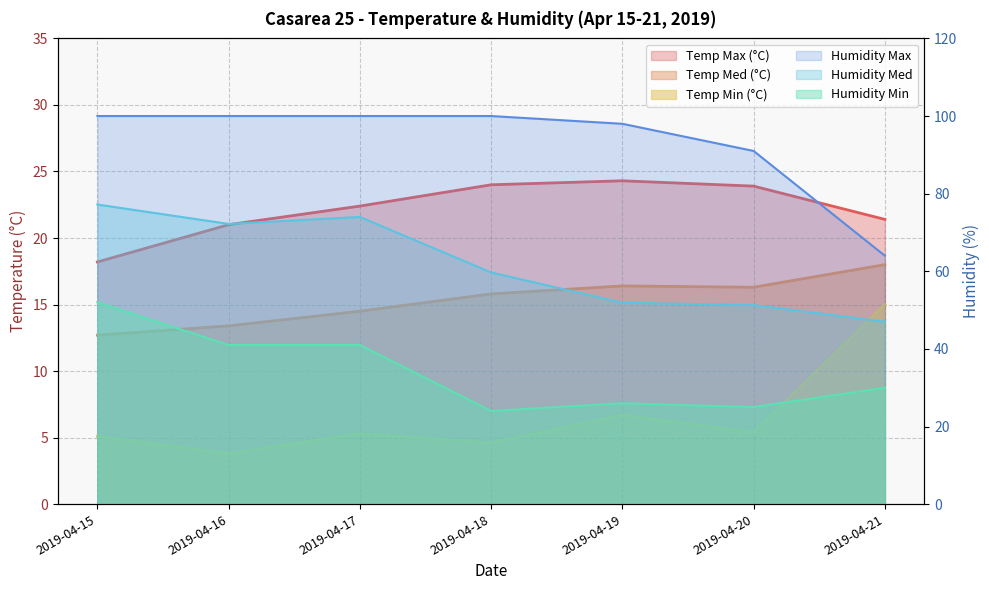

In Temp Max, how many points are higher than both neighbors (excluding endpoints)?

1